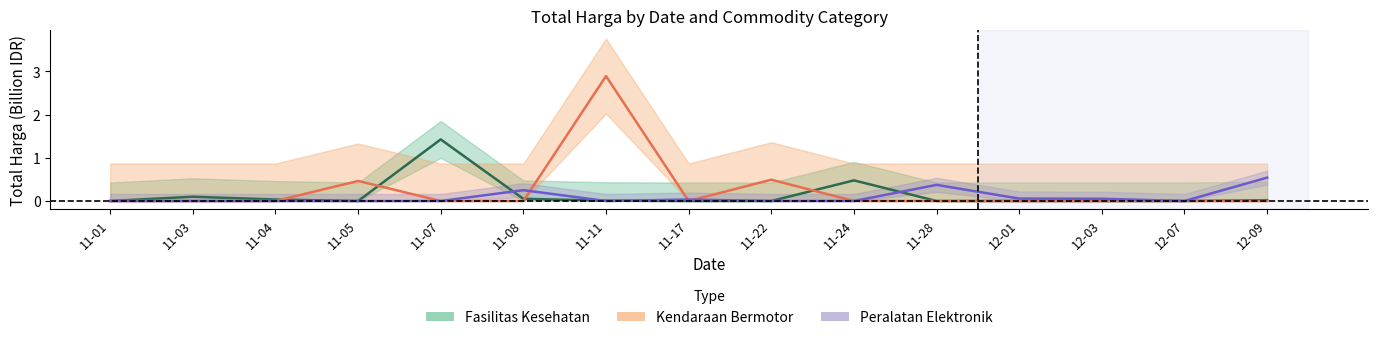

The Kendaraan Bermotor series shows 1.4 at 11-08. True or false?

False